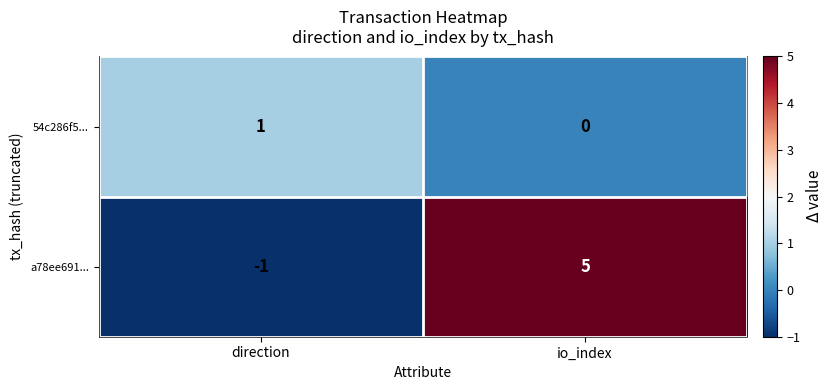

How many data points in a78ee691... are less than 5?

1